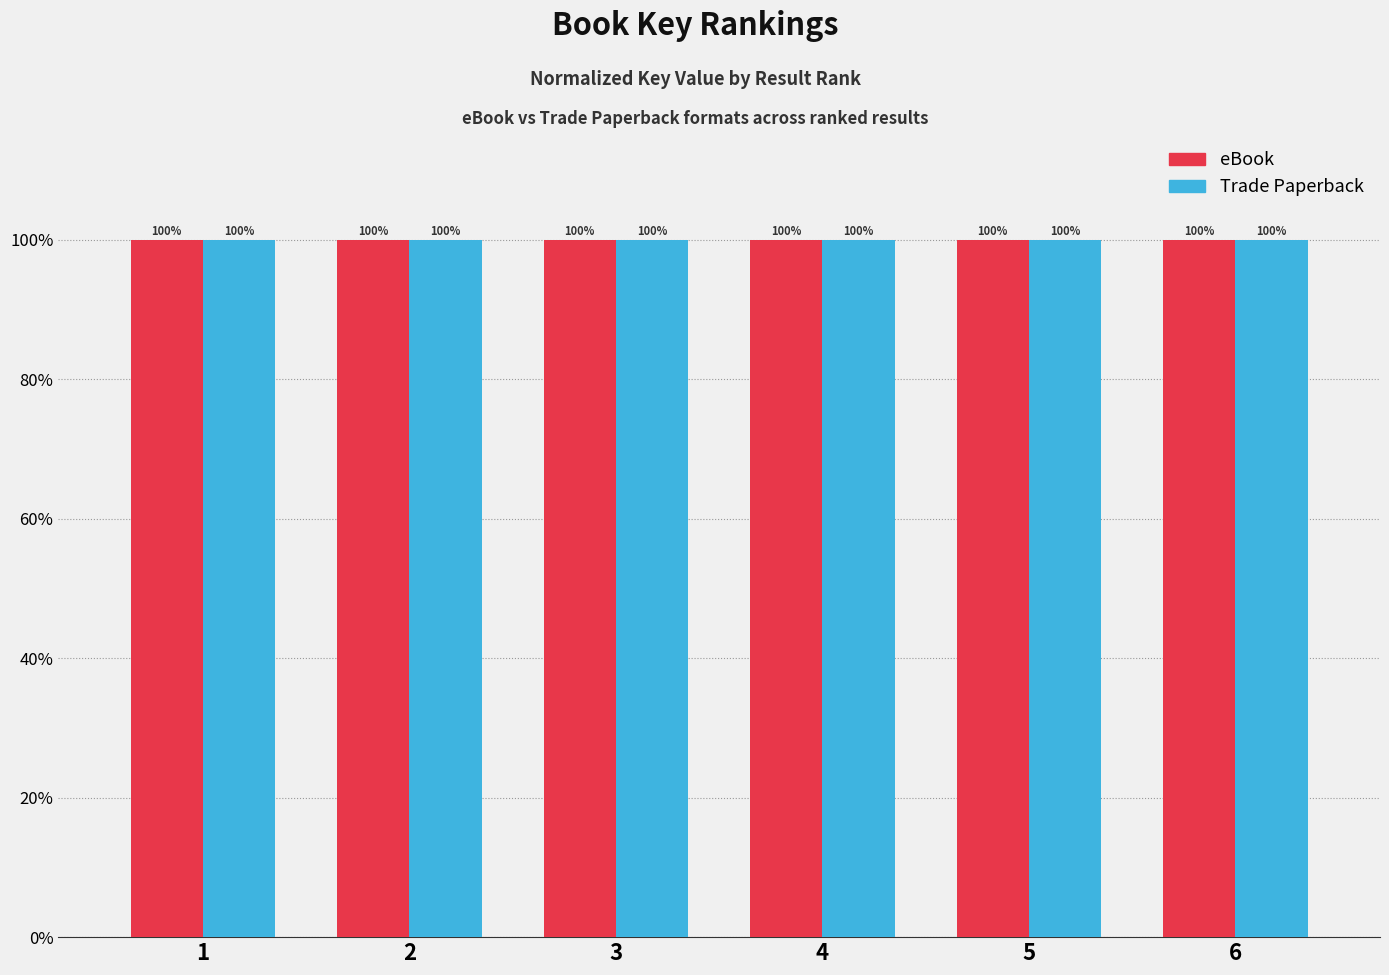

True or false: eBook has a value of 100.0 at 1.

True